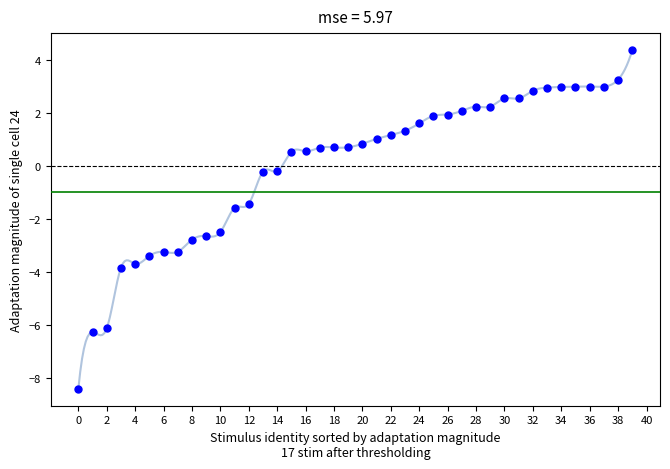

How many data points are displayed?

40